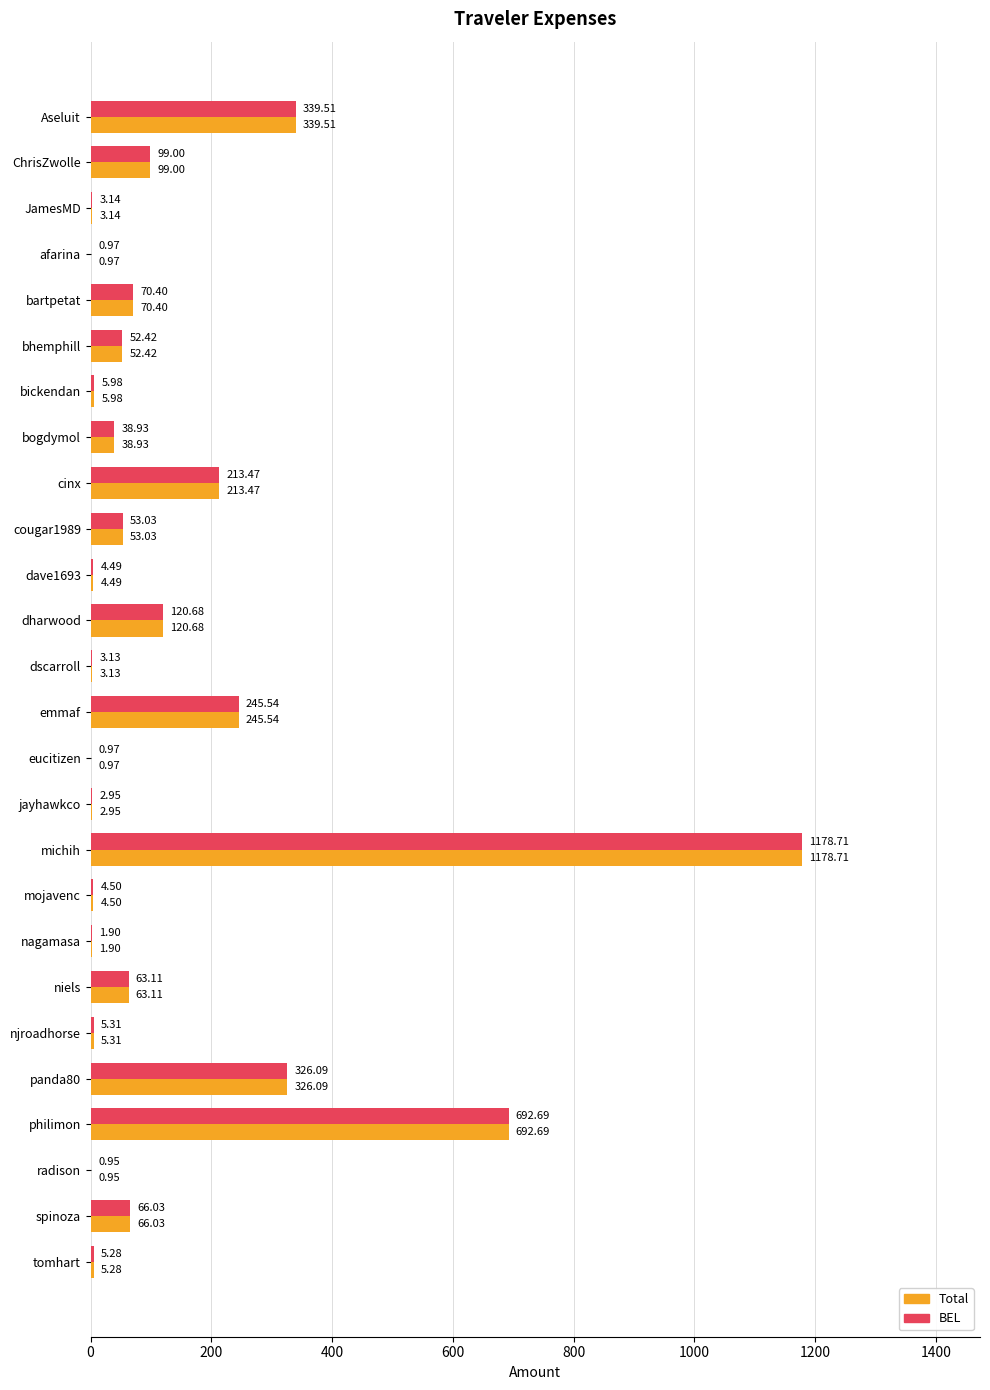

What is the sum of the BEL values at michih and cougar1989?

1231.7